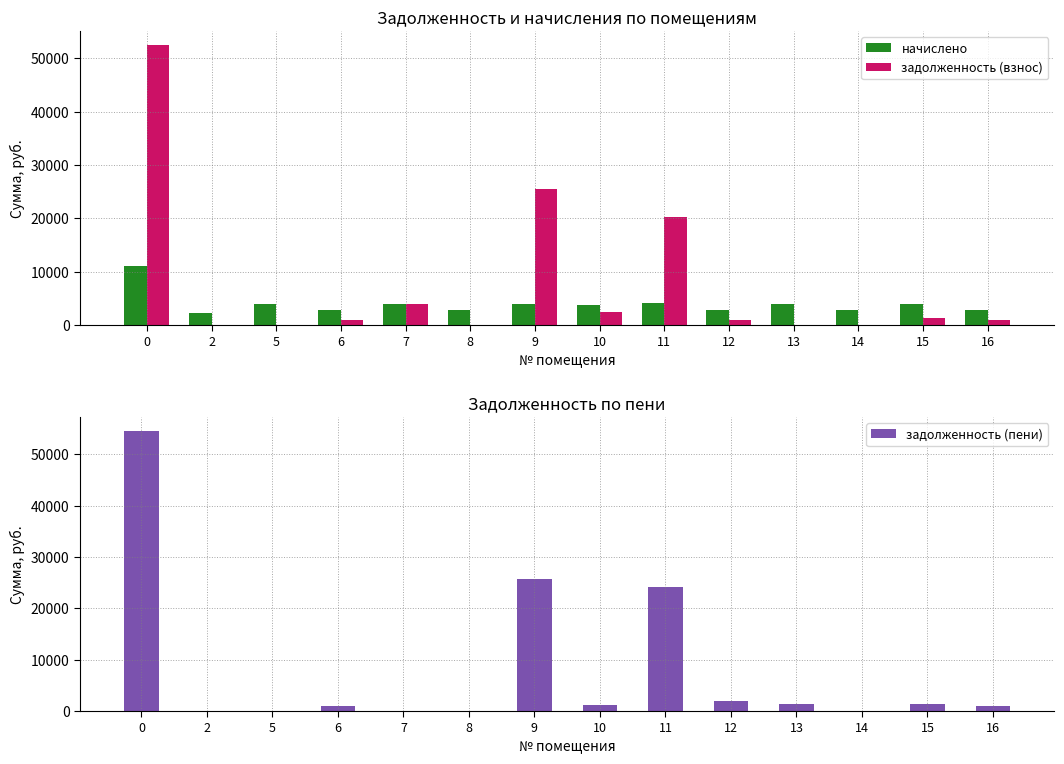

How many groups of bars are there?

14